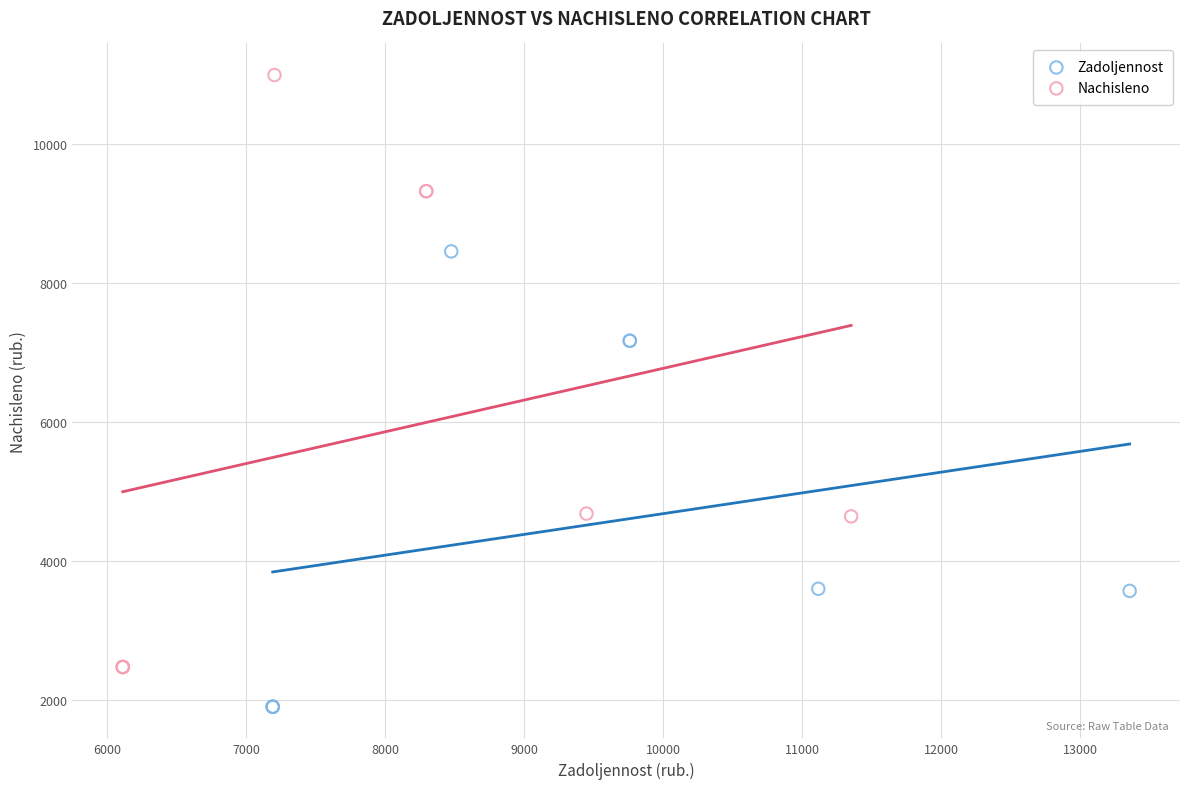

Which series contains the highest Y value?

Nachisleno